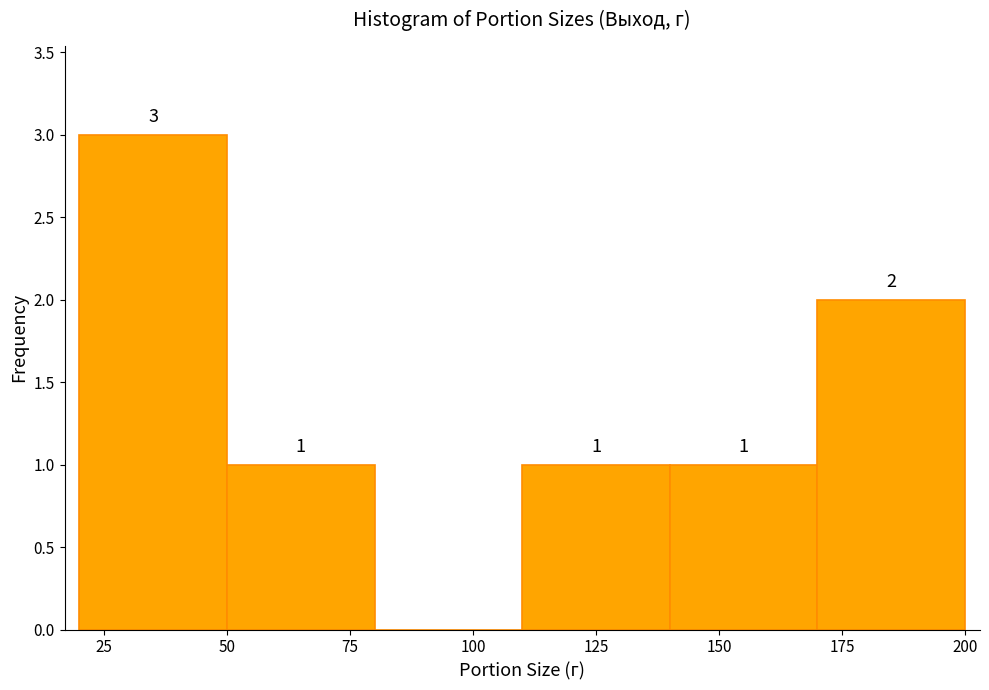

Which range on the x-axis has the tallest bar?

20 to 50